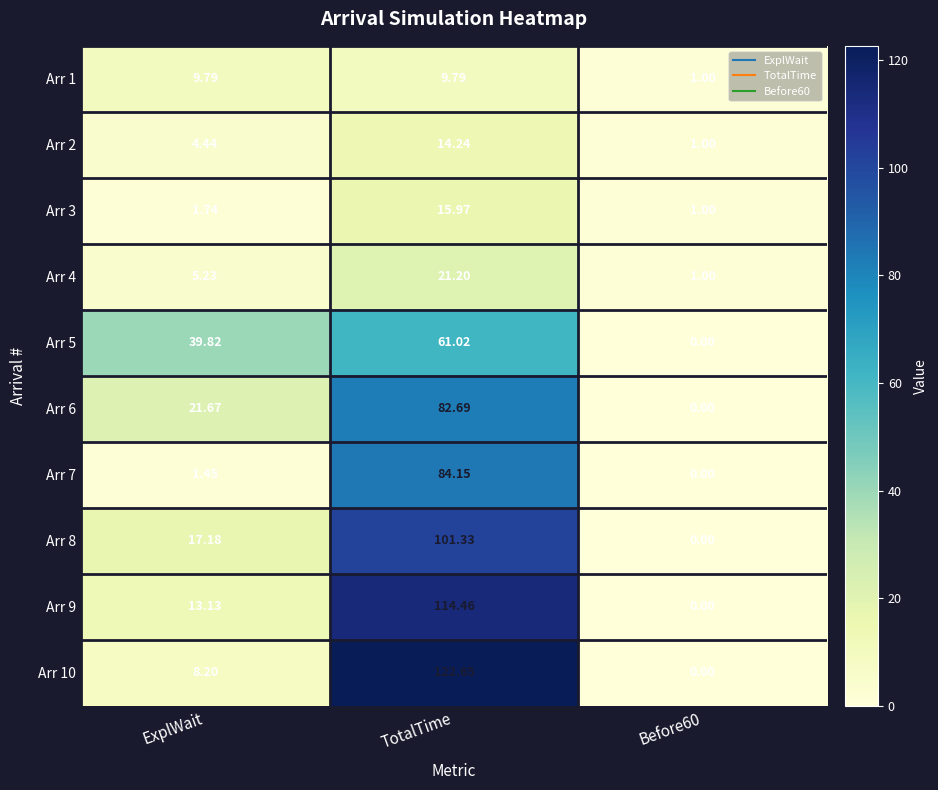

Which label corresponds to the largest value in the chart?

TotalTime